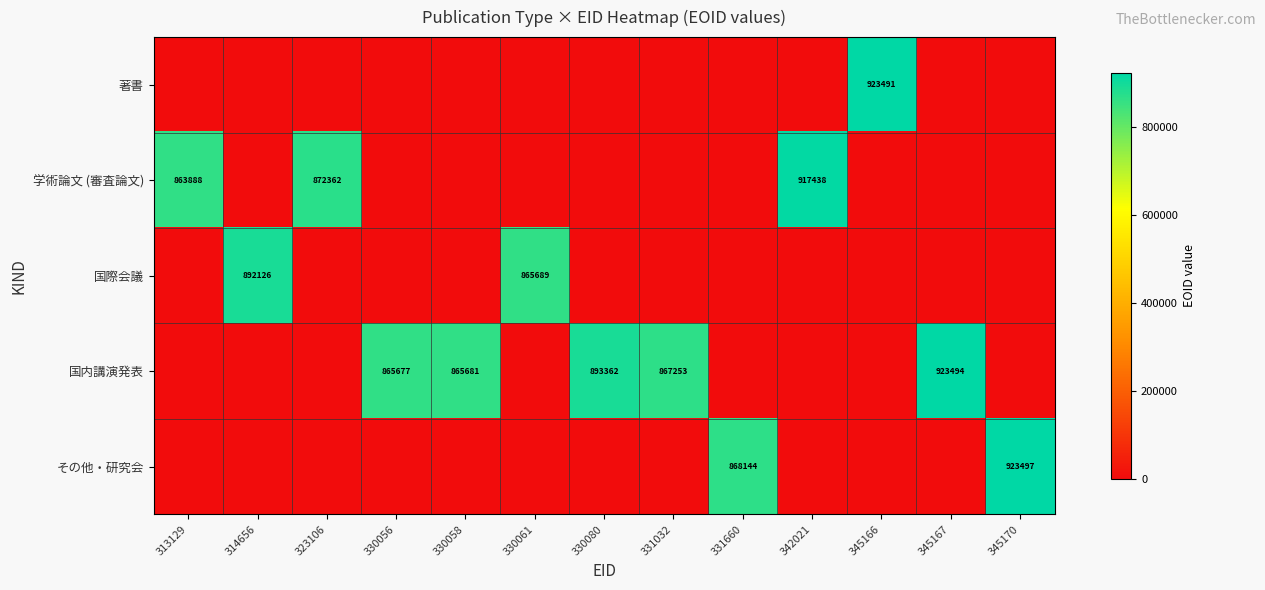

True or false: 国内講演発表 has a value of 865681 at 330058.

True